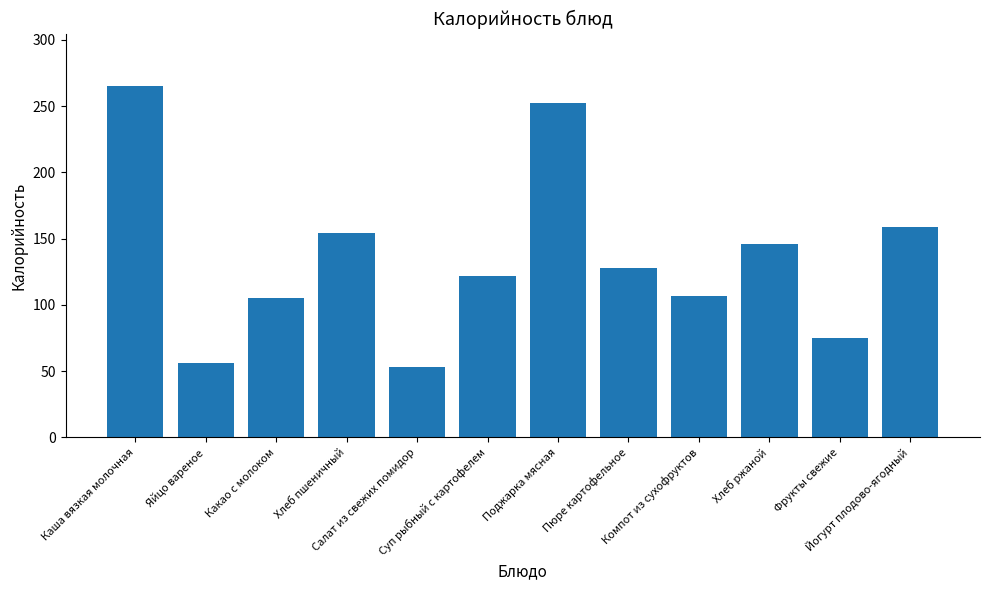

Are the bars horizontal?

No